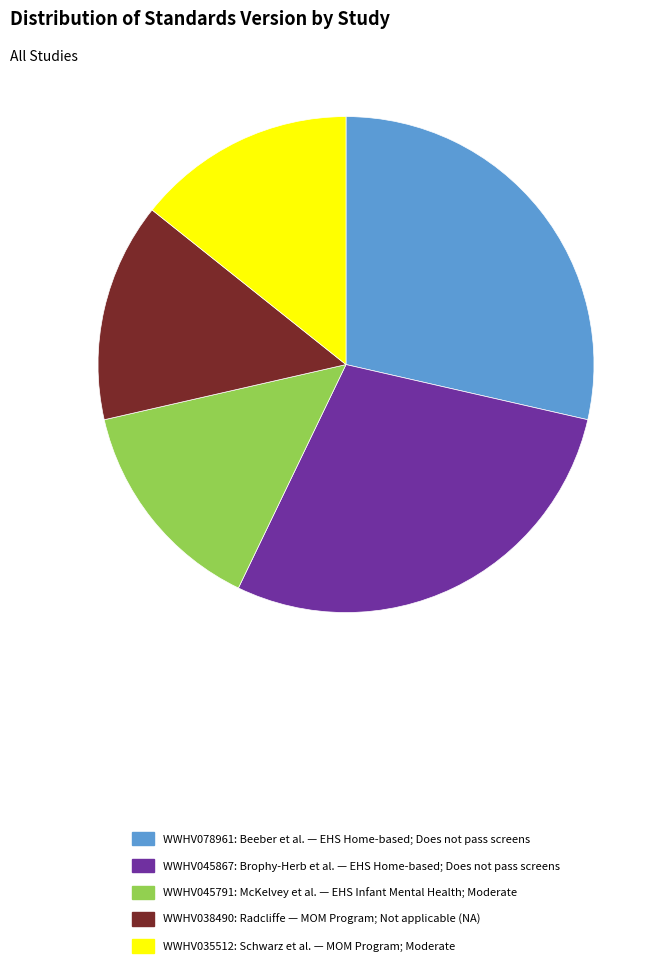

The WWHV035512 slice represents 24% of the pie. True or false?

False